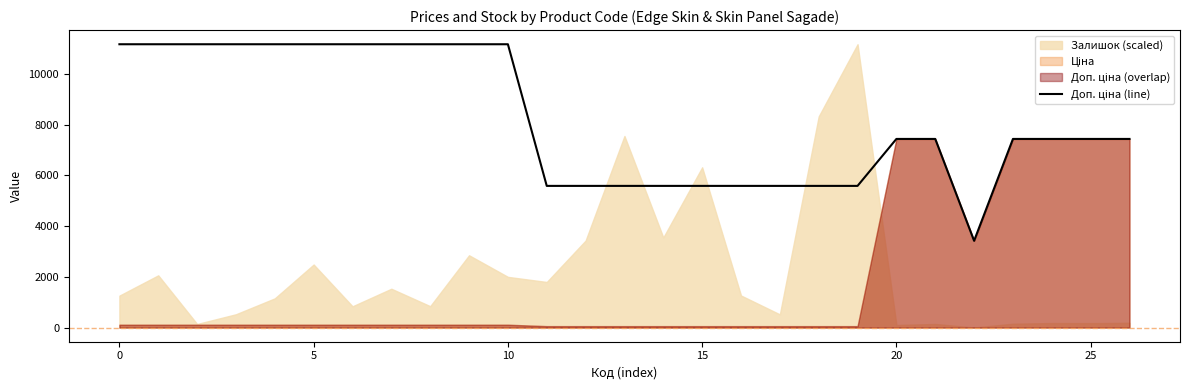

How many values are below 7436?

10